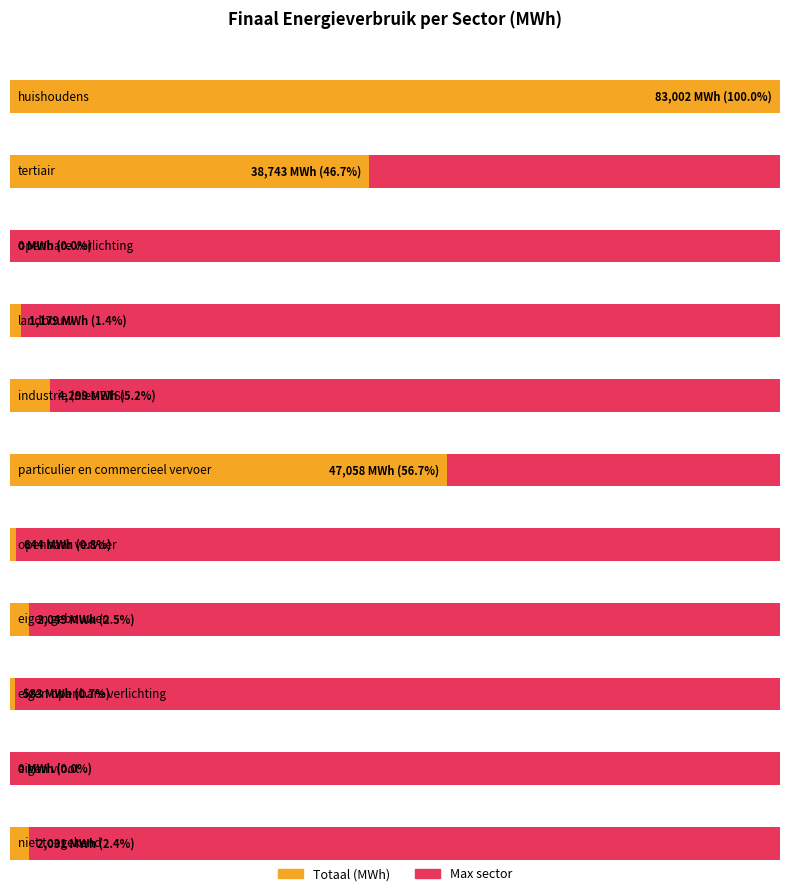

What is the maximum value shown in the chart?

83002.1